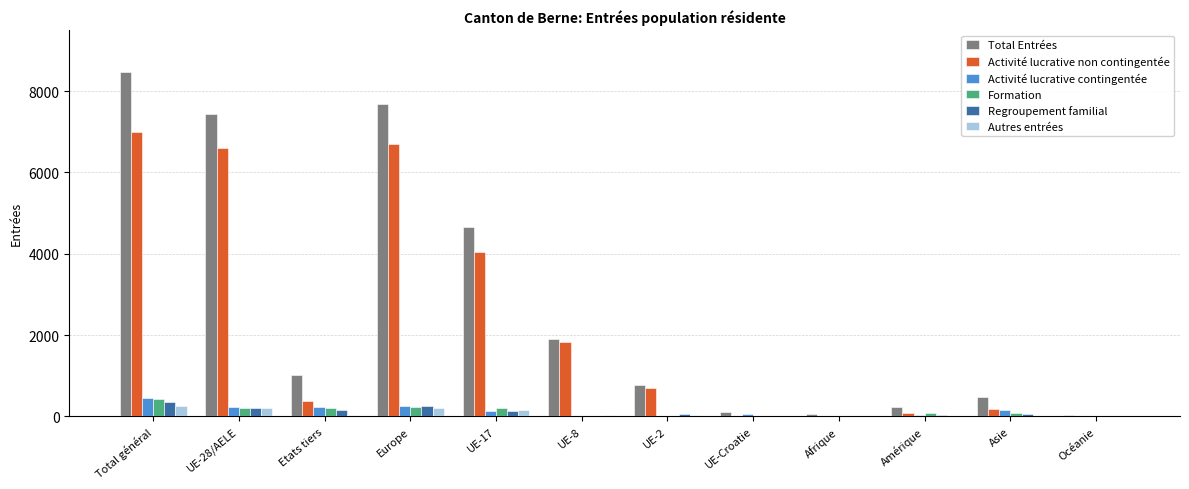

What are all the series names shown in the legend?

Total Entrées, Activité lucrative non contingentée, Activité lucrative contingentée, Formation, Regroupement familial, Autres entrées